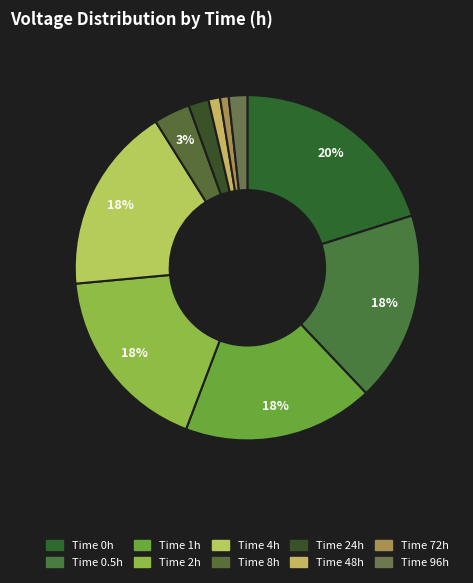

Rank the categories by value from highest to lowest.

0, 1, 0.5, 2, 4, 8, 24, 96, 48, 72